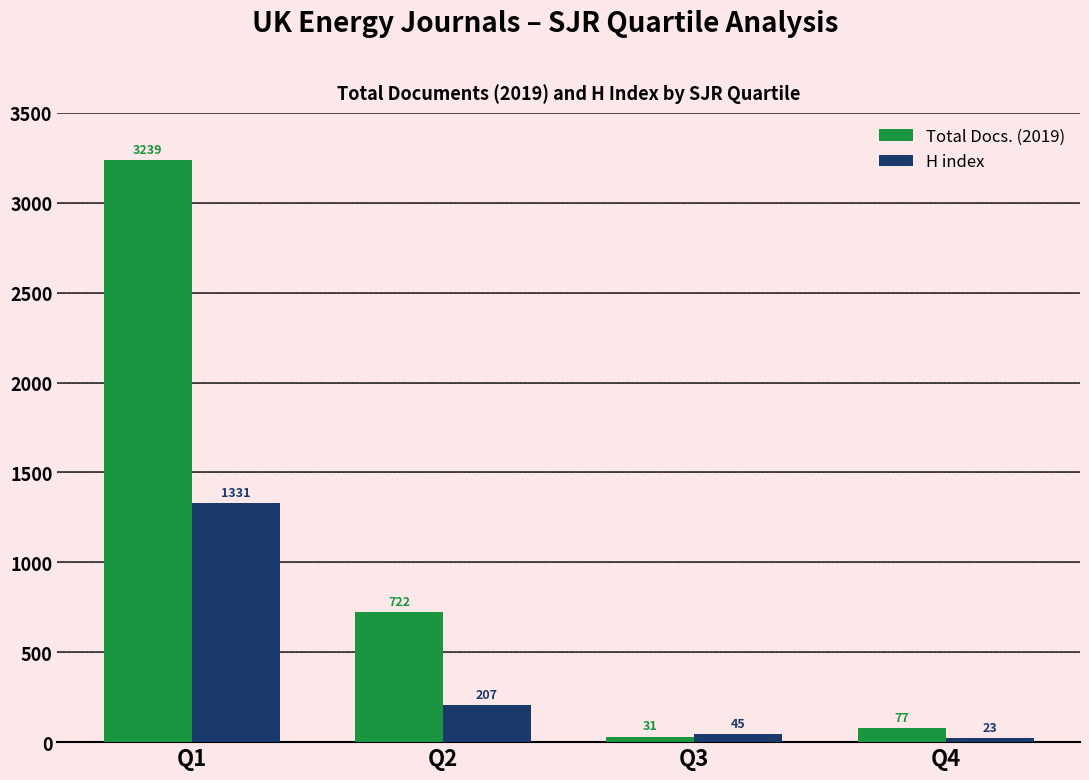

At which category does the chart reach its peak across all series?

Q1